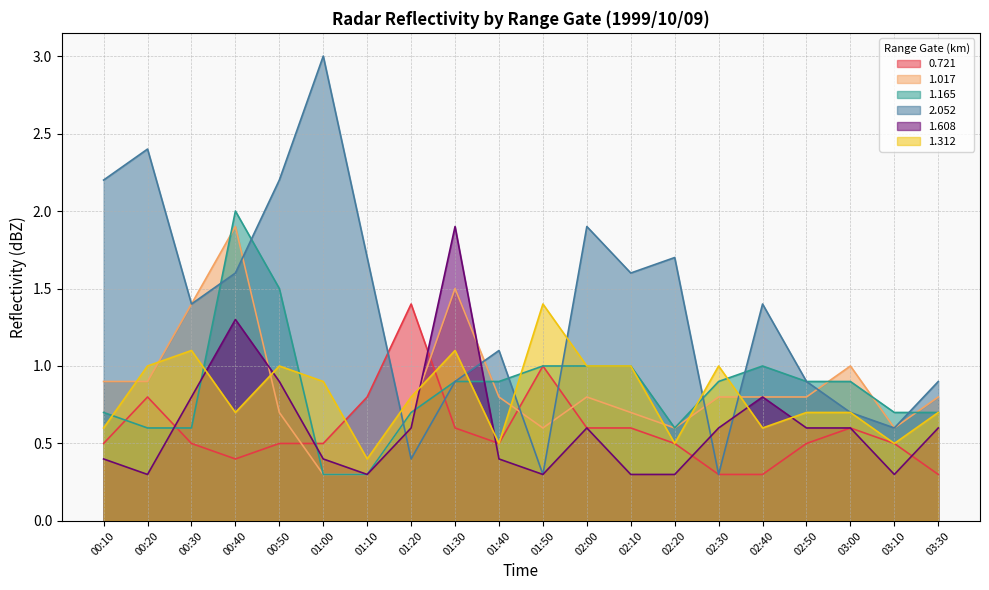

What is the difference between the maximum and second lowest values in the 1.017 series?

1.6